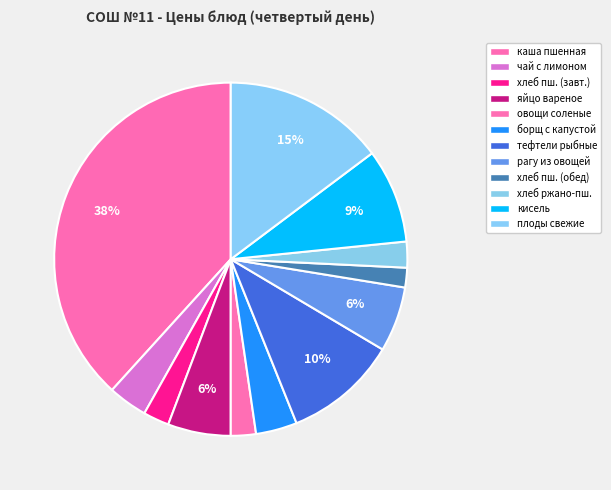

Count the number of slices in the pie.

12